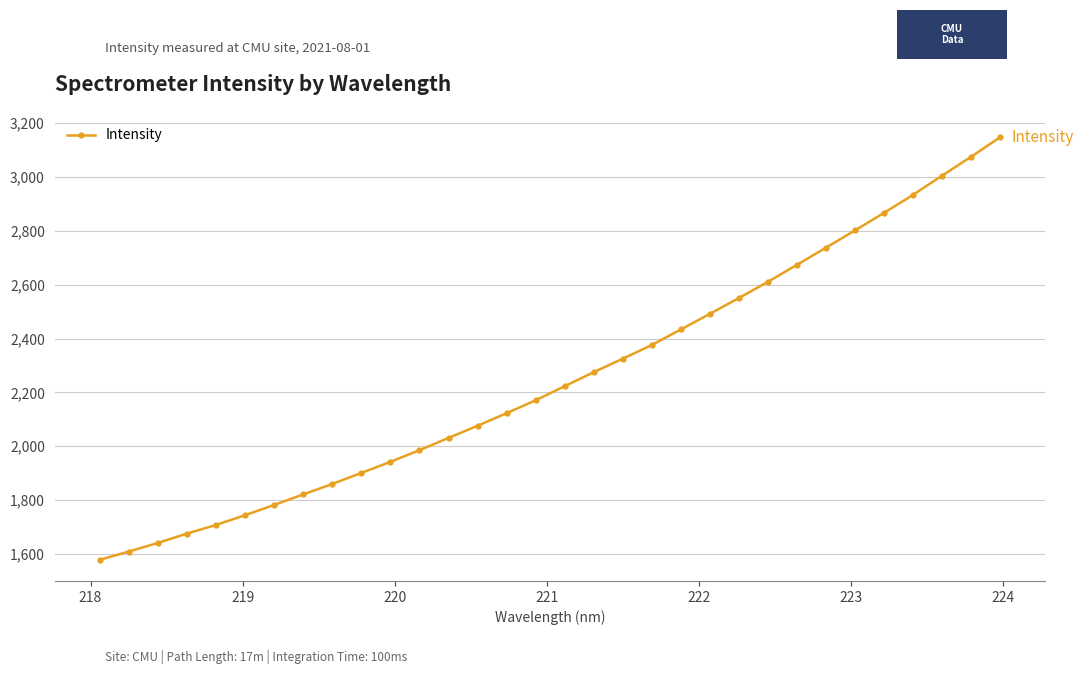

What is the value of the 5th point from the left?

1707.3